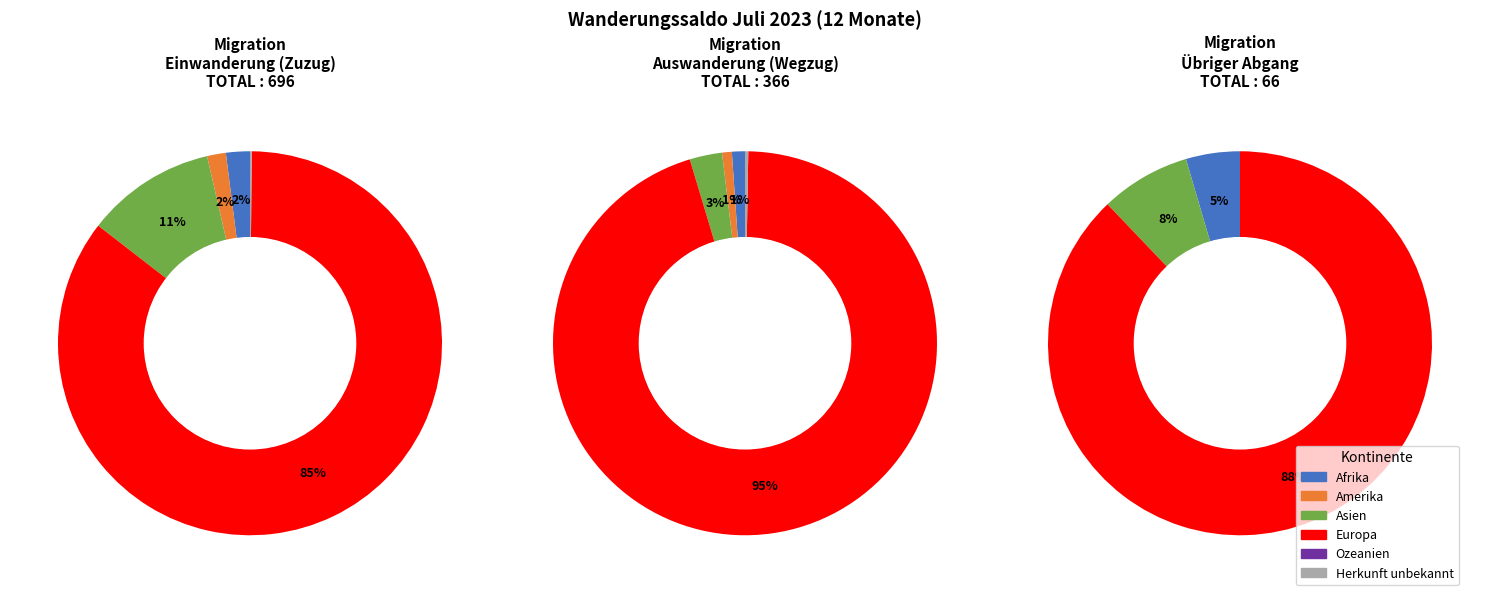

Which slice is the smallest?

Ozeanien